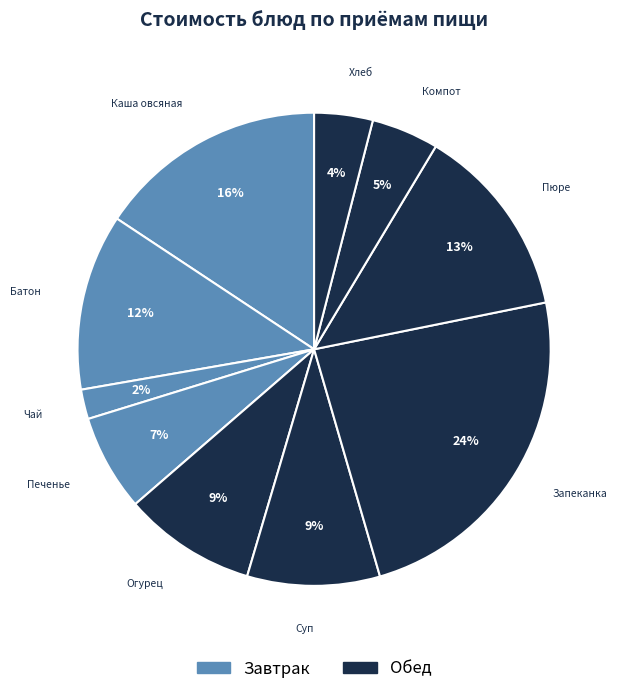

How many slices are in this pie chart?

10